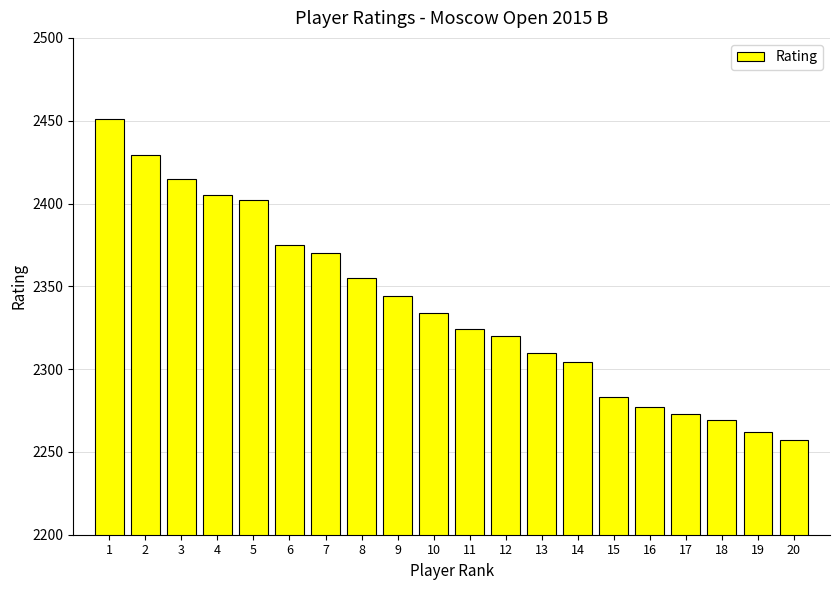

Rank the categories by value from lowest to highest.

20, 19, 18, 17, 16, 15, 14, 13, 12, 11, 10, 9, 8, 7, 6, 5, 4, 3, 2, 1